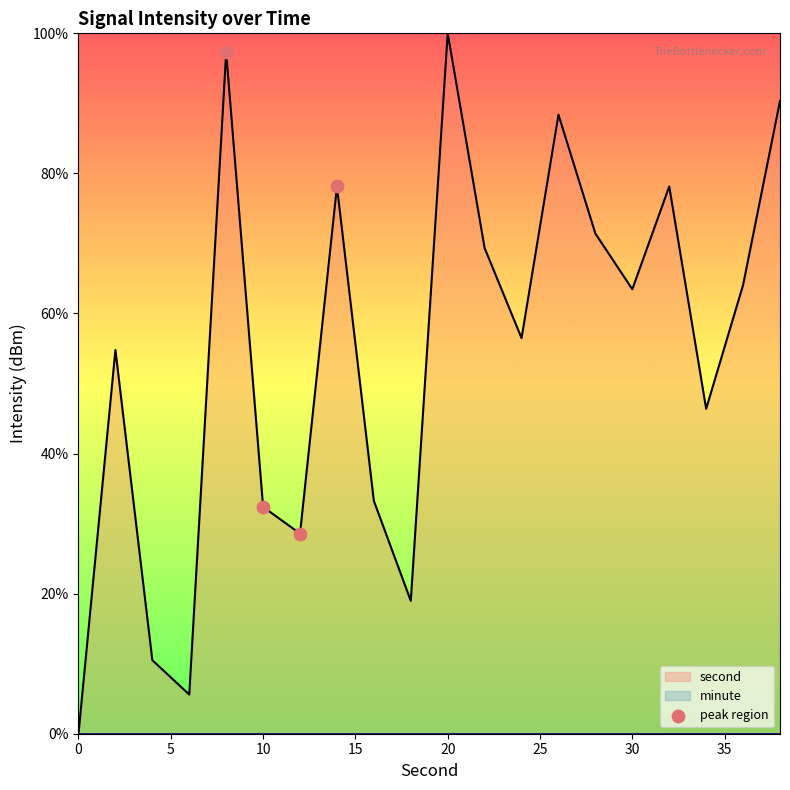

At which label does second reach its peak?

20